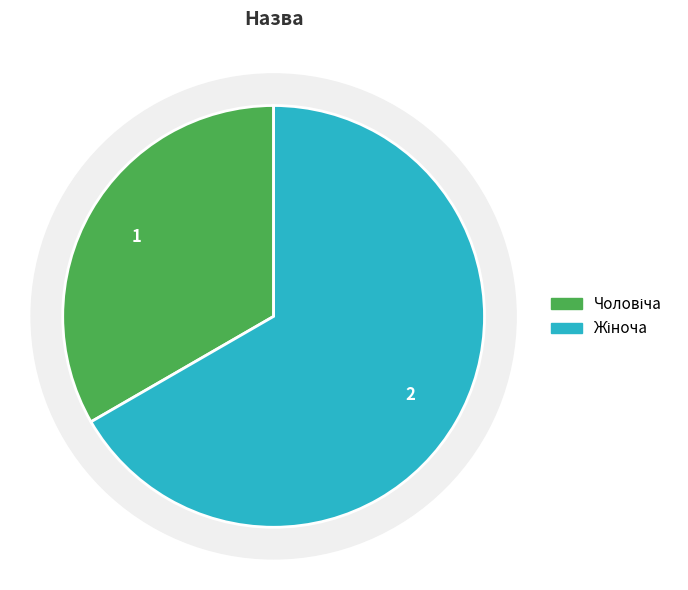

What is the smallest slice in the pie chart?

Чоловіча